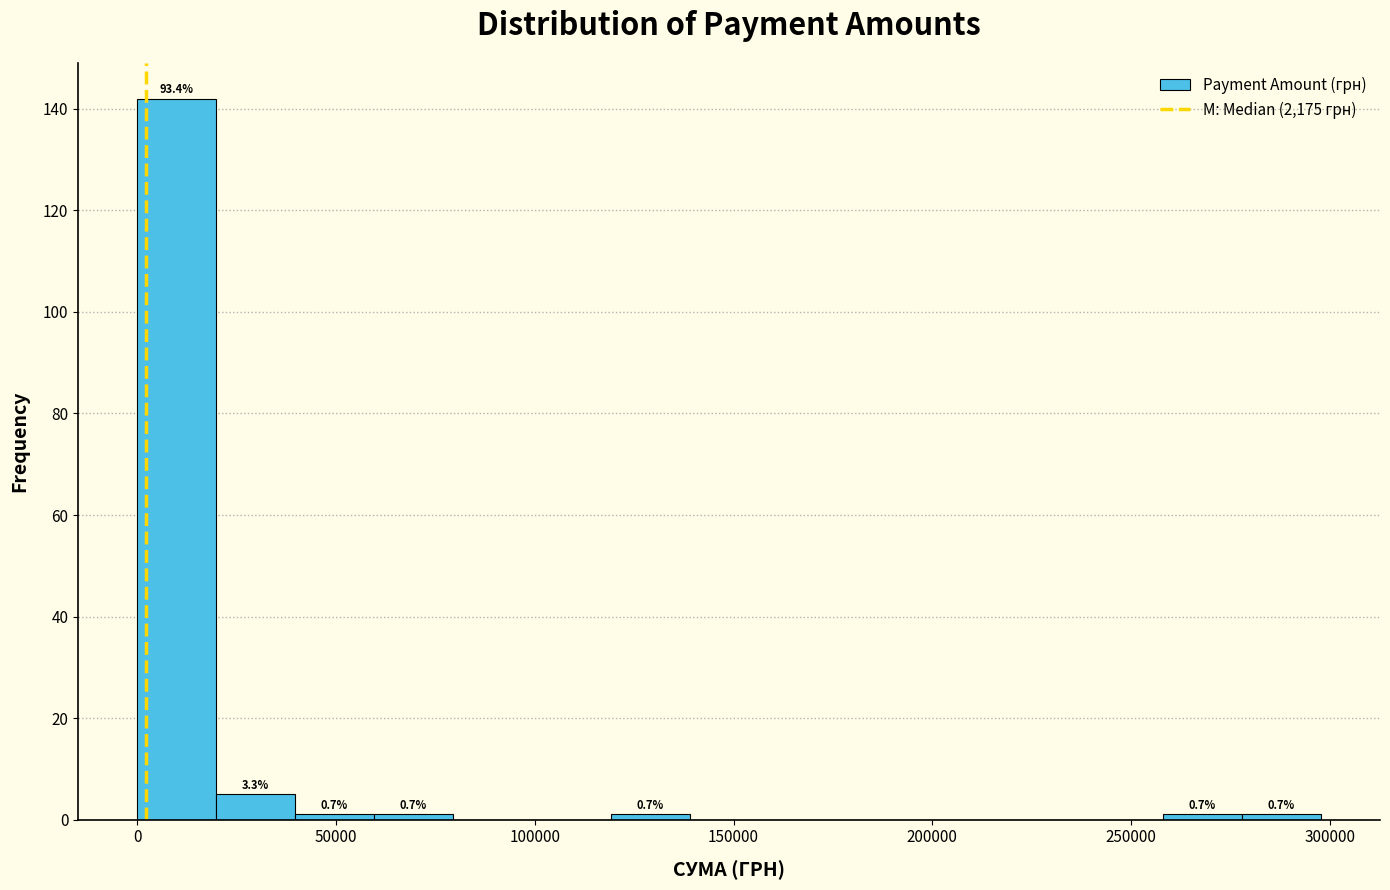

Read against the x-axis, roughly where is the centre of the tallest bar?

10000